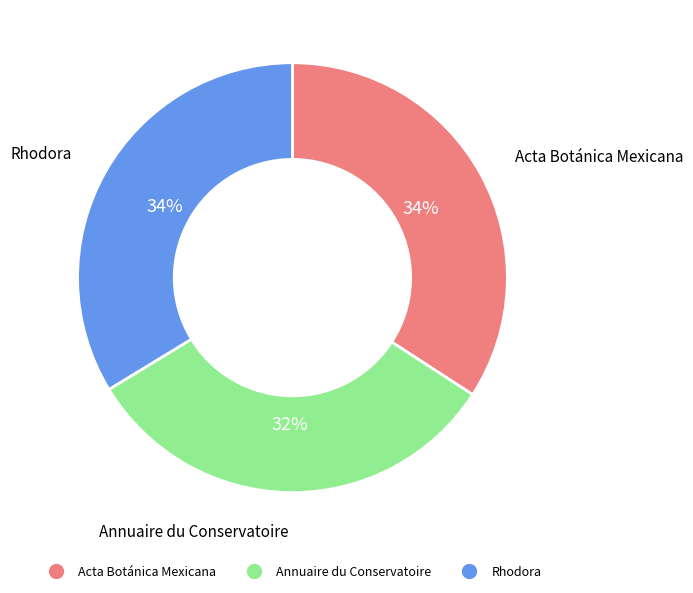

What is the ratio of the value at Rhodora to the value at Acta Botánica Mexicana?

1.0